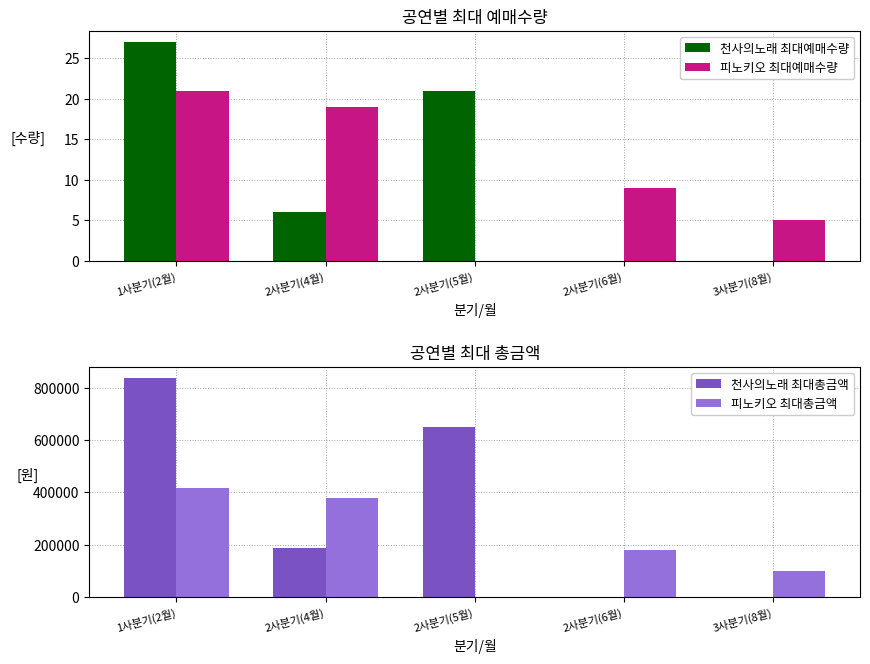

How many data points in 피노키오 최대예매수량 are less than 9?

2